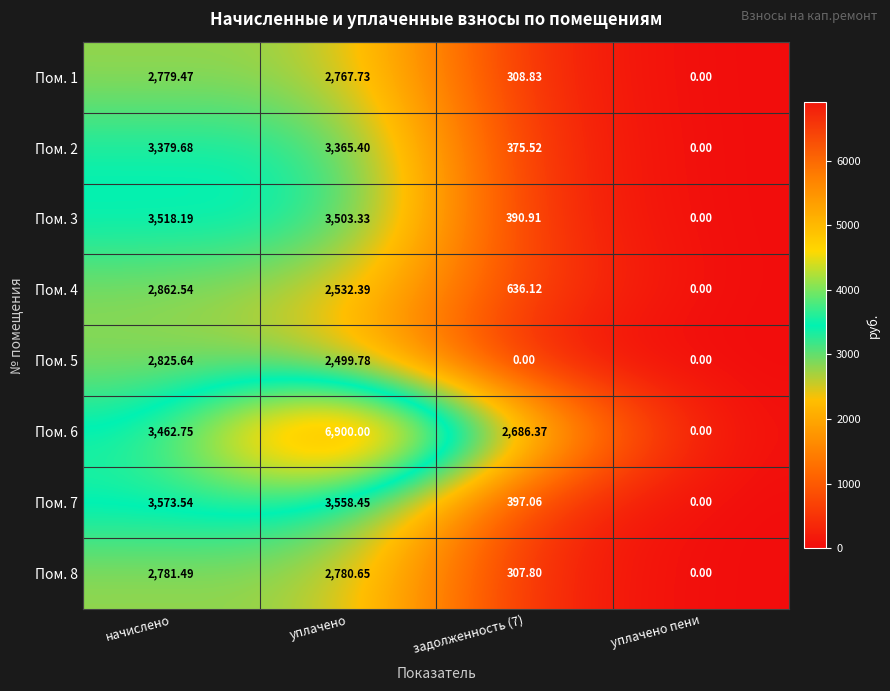

At which category is the sum across all series the highest?

уплачено